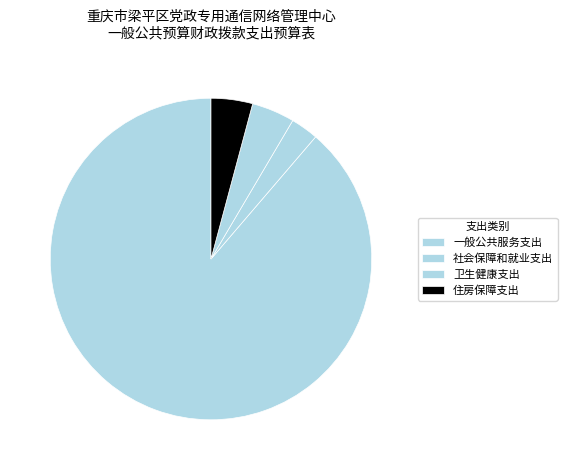

How many segments does this pie chart have?

4